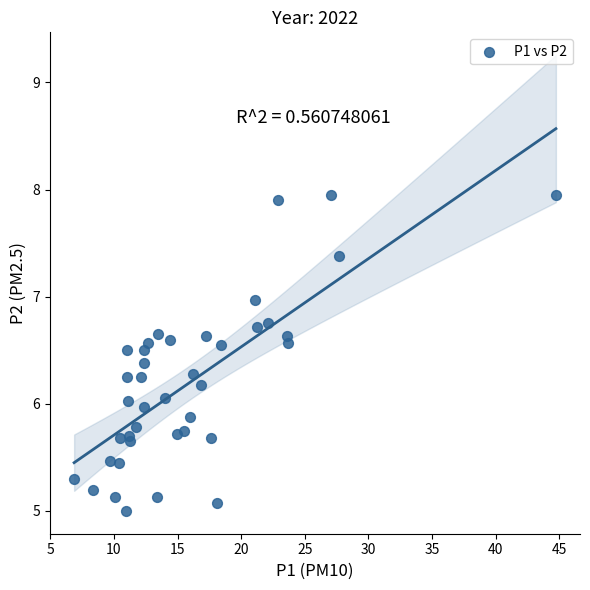

What is the range of X values (max minus min)?

37.8